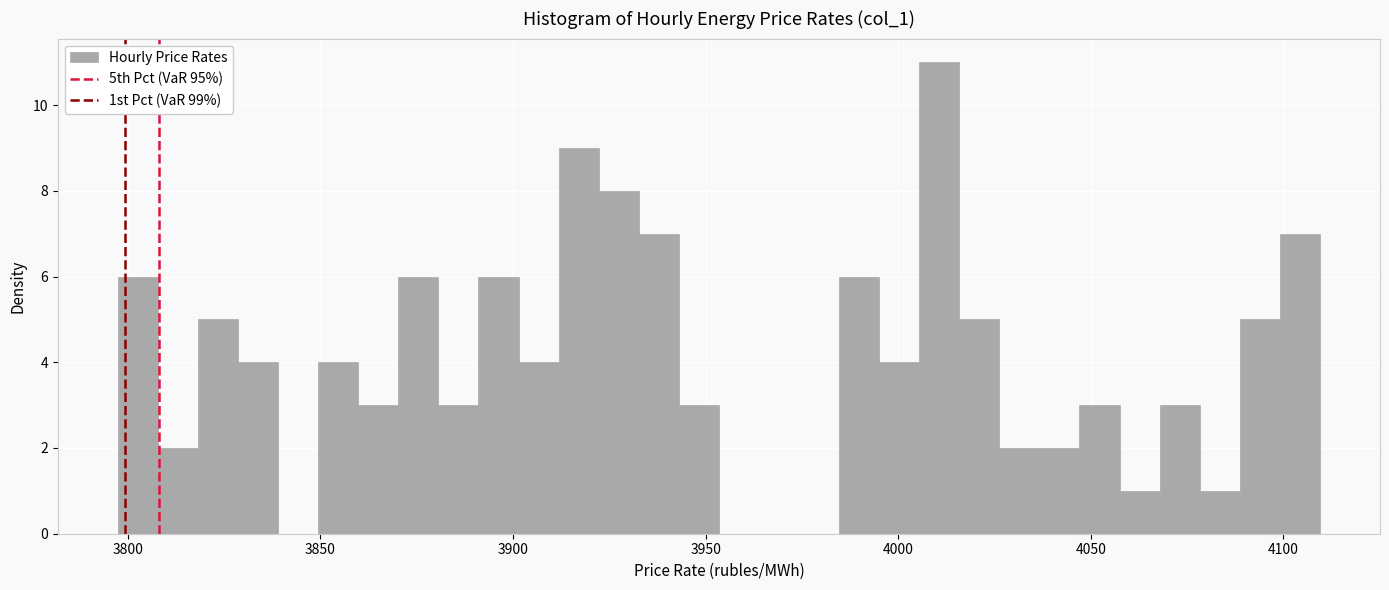

Read against the x-axis, roughly where is the centre of the tallest bar?

4010